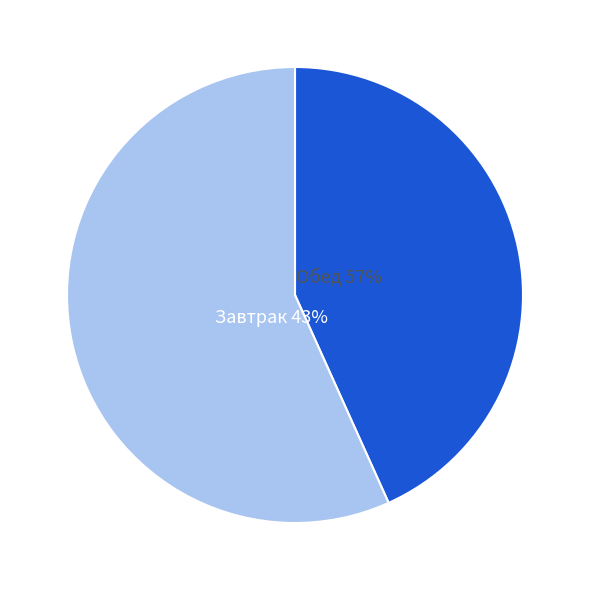

Which category has the smallest portion of the pie?

Завтрак: помидоры